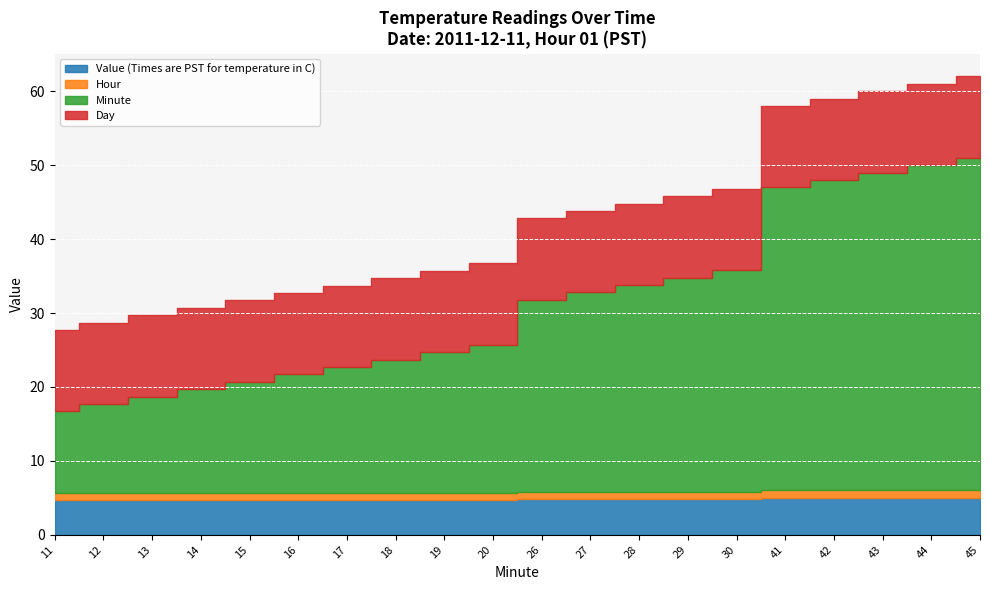

True or false: Hour has more than 1 points higher than both neighbors.

False